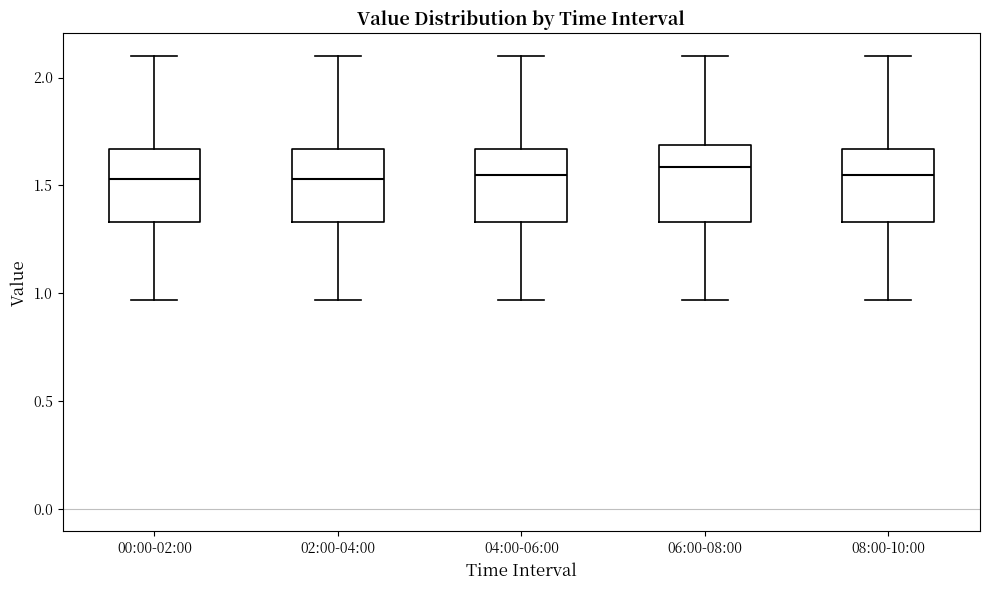

Where is the upper edge of the box for 02:00-04:00 on the y-axis? The values are not printed on the chart, so give them approximately, as read against the axis.

1.65